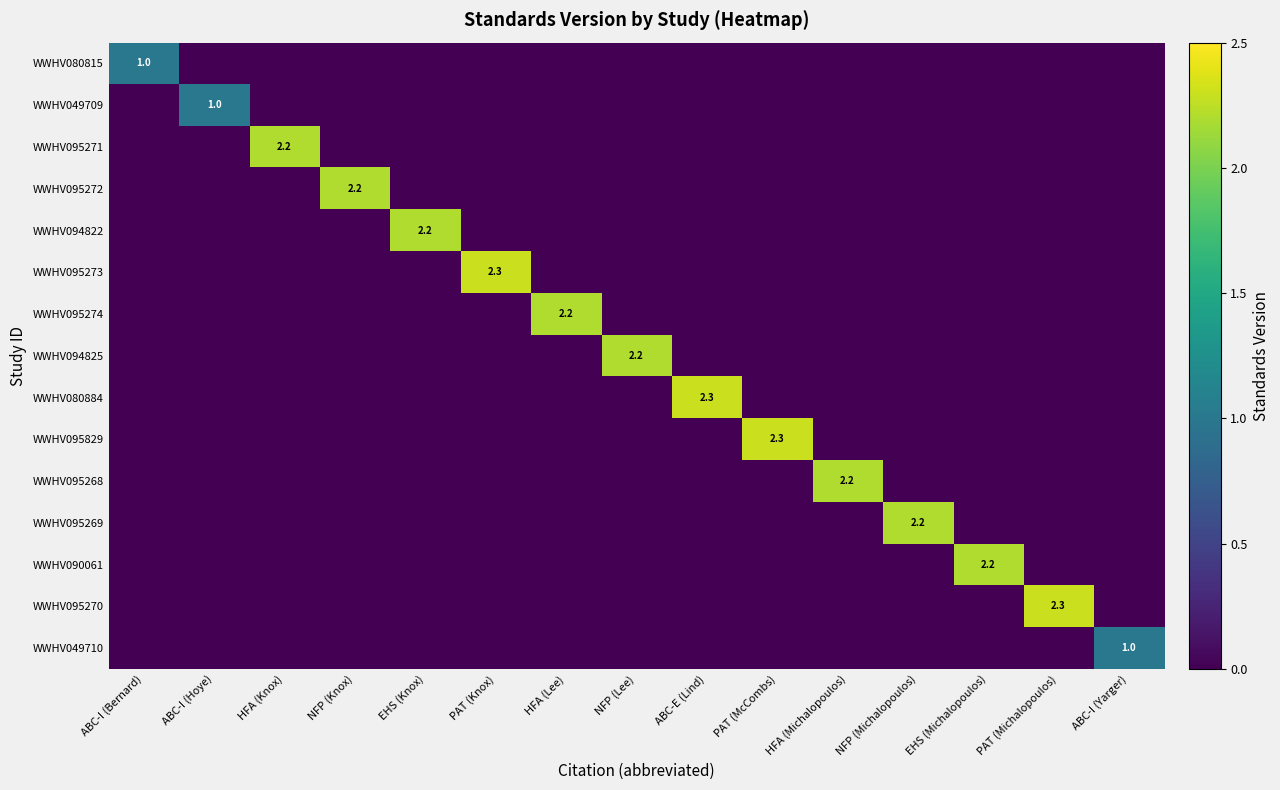

The value of WWHV094825 at NFP (Lee) is 2.2. True or false?

True